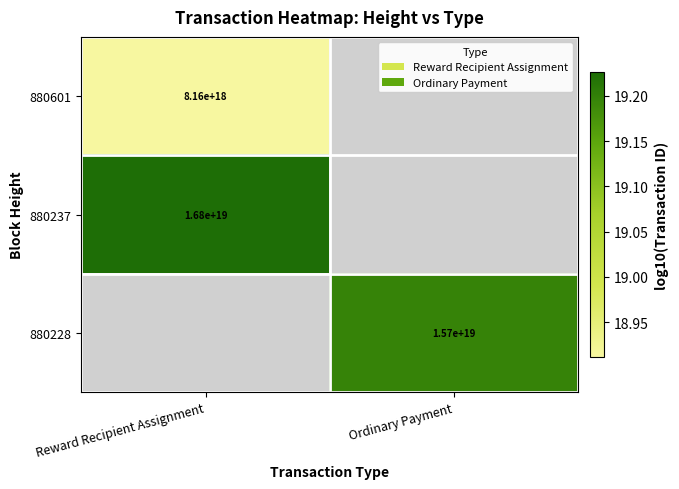

Which category has the highest value in the 880601 series?

Reward Recipient Assignment